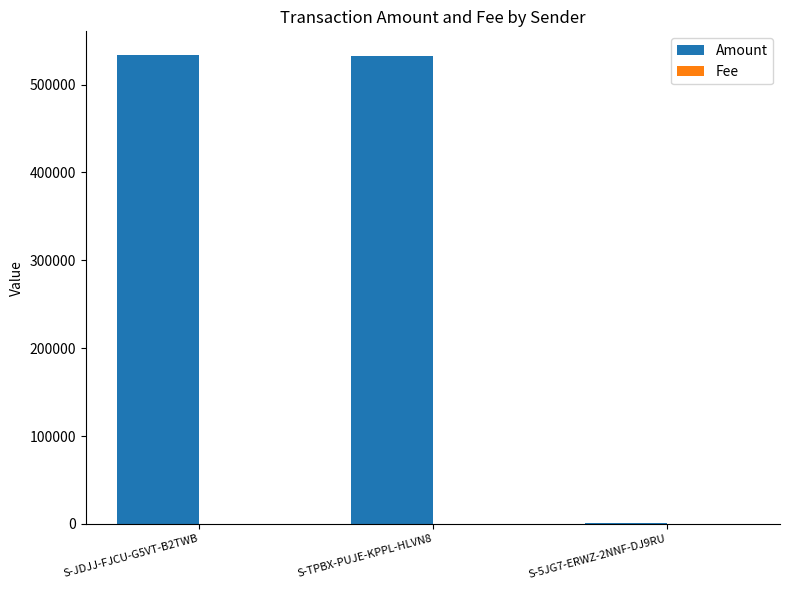

Which series has the largest total across all categories?

Amount